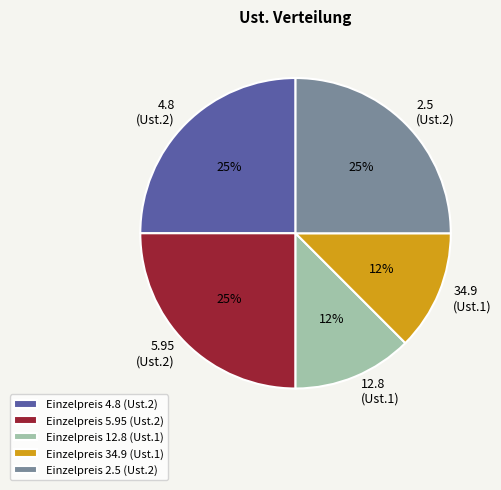

Is it true that Einzelpreis 5.95 (Ust.2) is 25% of the pie?

True